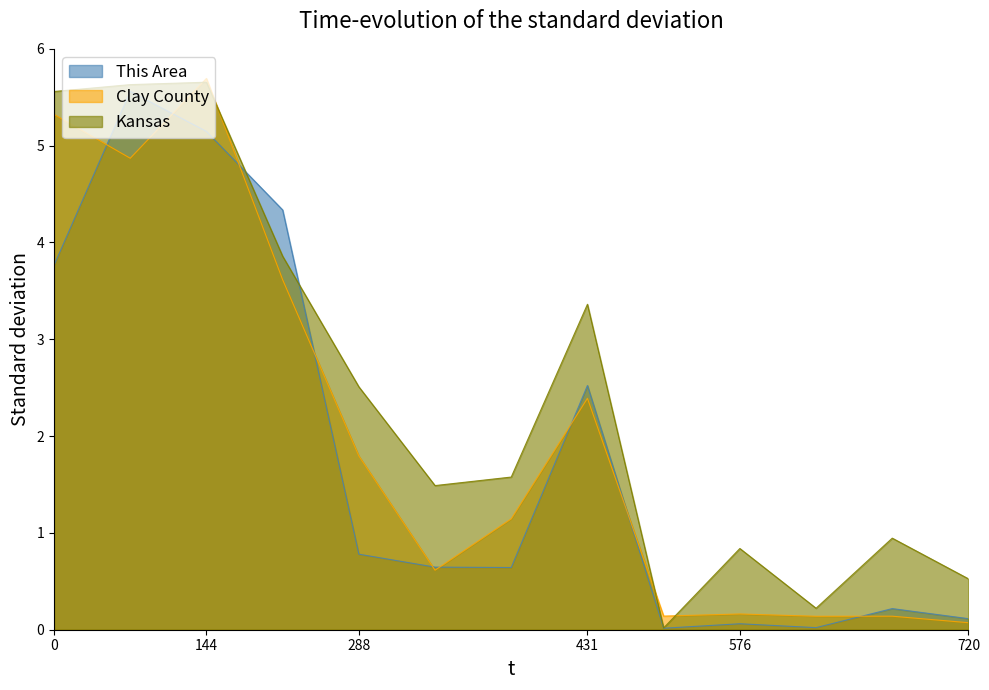

What is the sum of all This Area values?

23.8